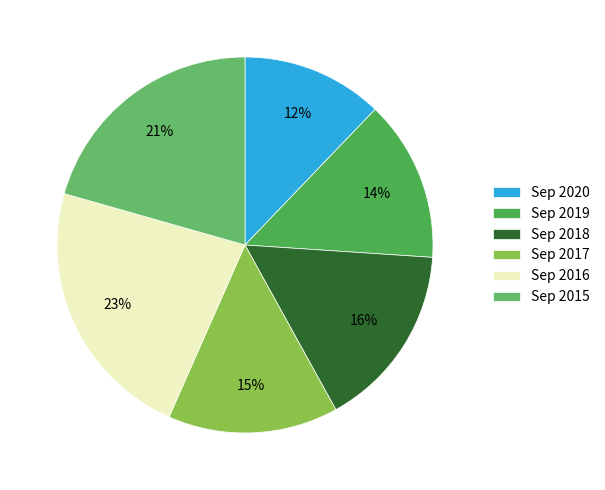

Do Sep 2015 and Sep 2019 together represent more than half of the pie?

No